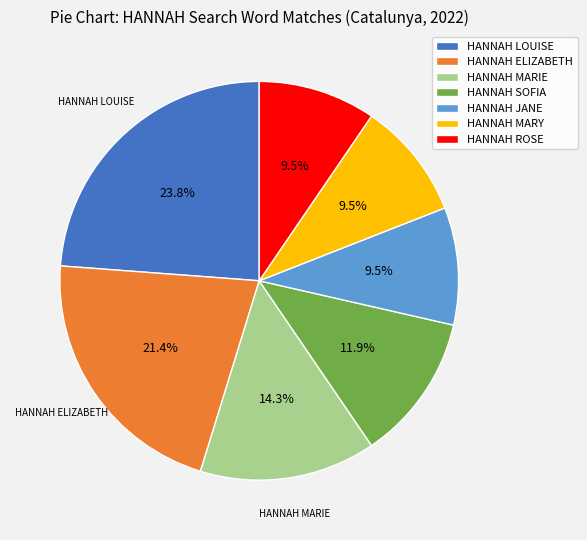

To the nearest percent, what is the difference between the HANNAH LOUISE and HANNAH MARY slice percentages?

14%